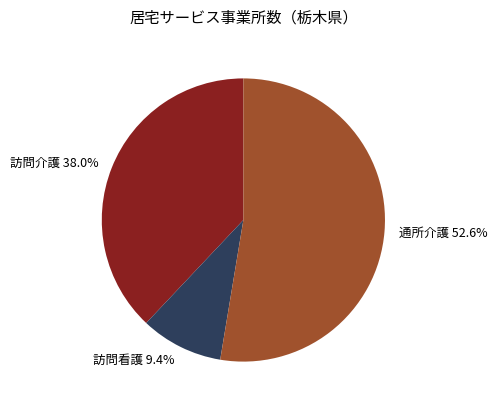

How many segments does this pie chart have?

3